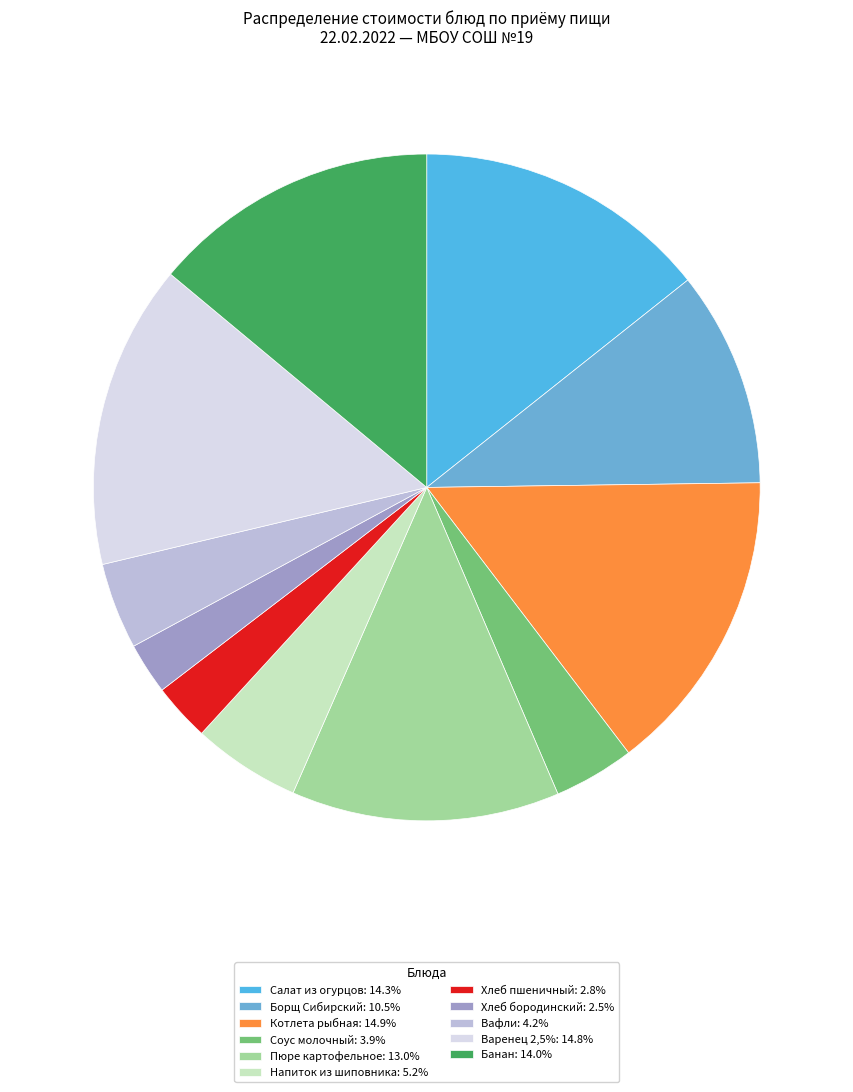

Count the number of slices in the pie.

11